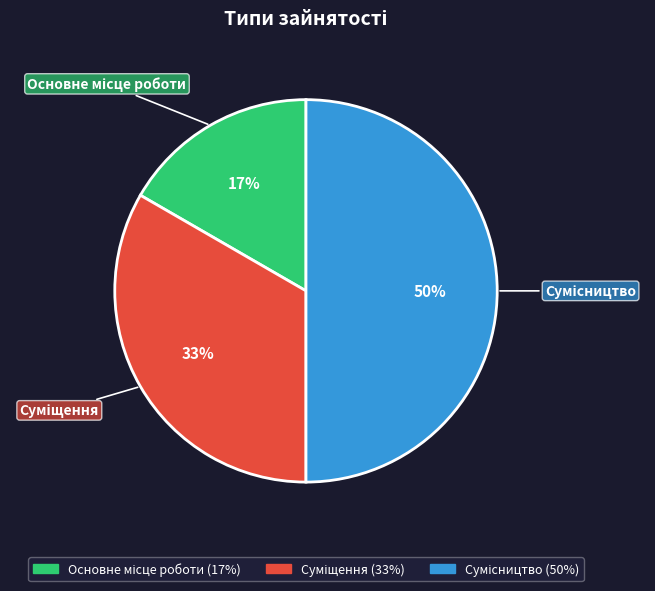

To the nearest percent, what is the average slice percentage?

33%